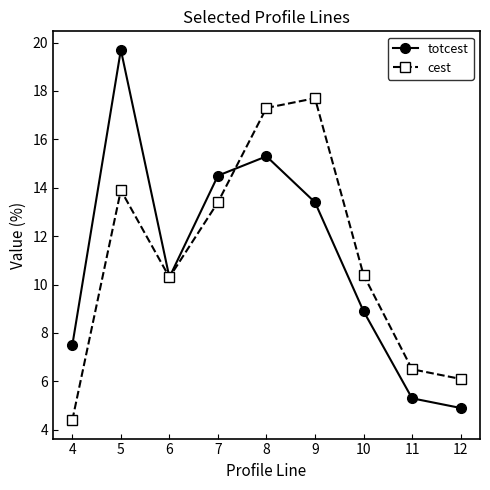

Which category has the highest value in the cest series?

9